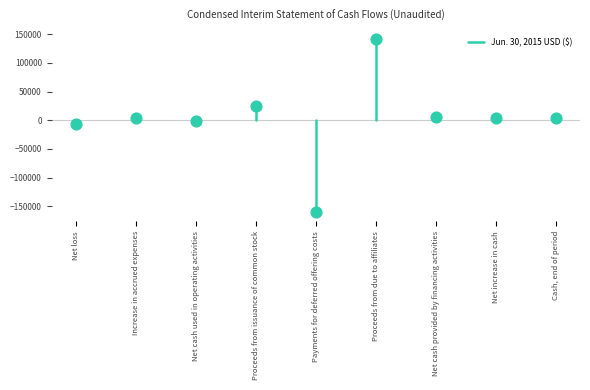

What is the average Y value?

2168